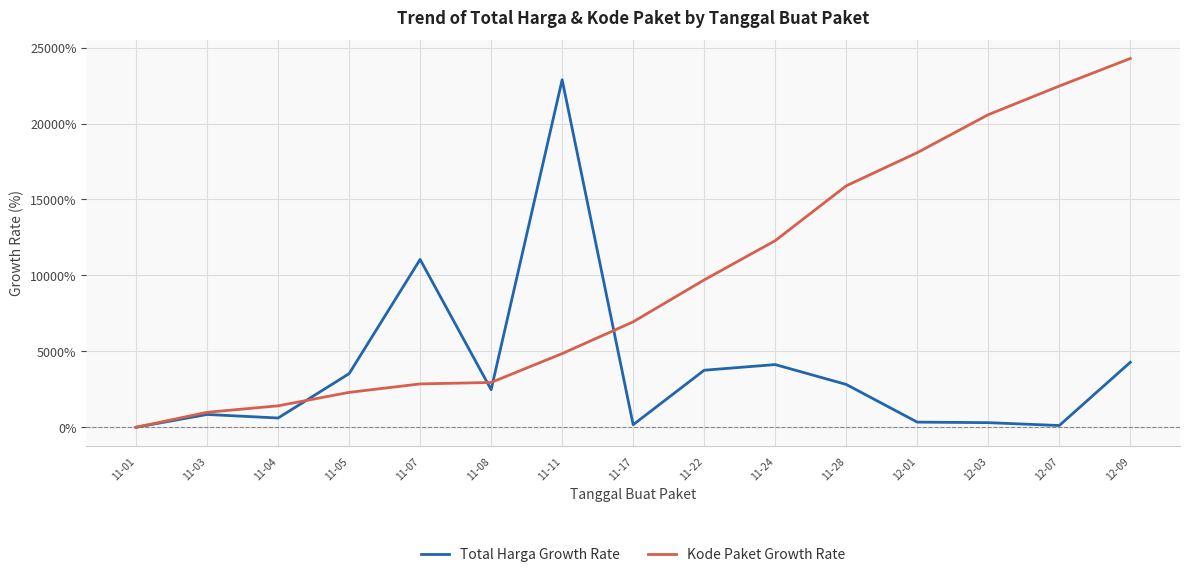

Read the Kode Paket Growth Rate value at 11-17.

6943.4